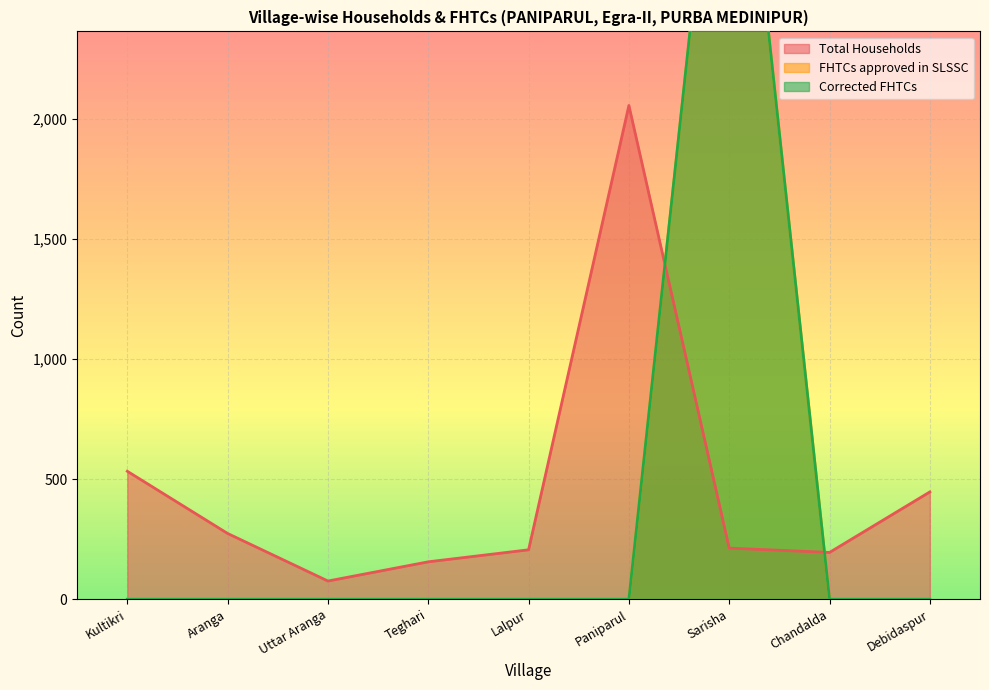

Rank the series by their maximum value, from lowest to highest.

Total Households, FHTCs approved in SLSSC, Corrected FHTCs